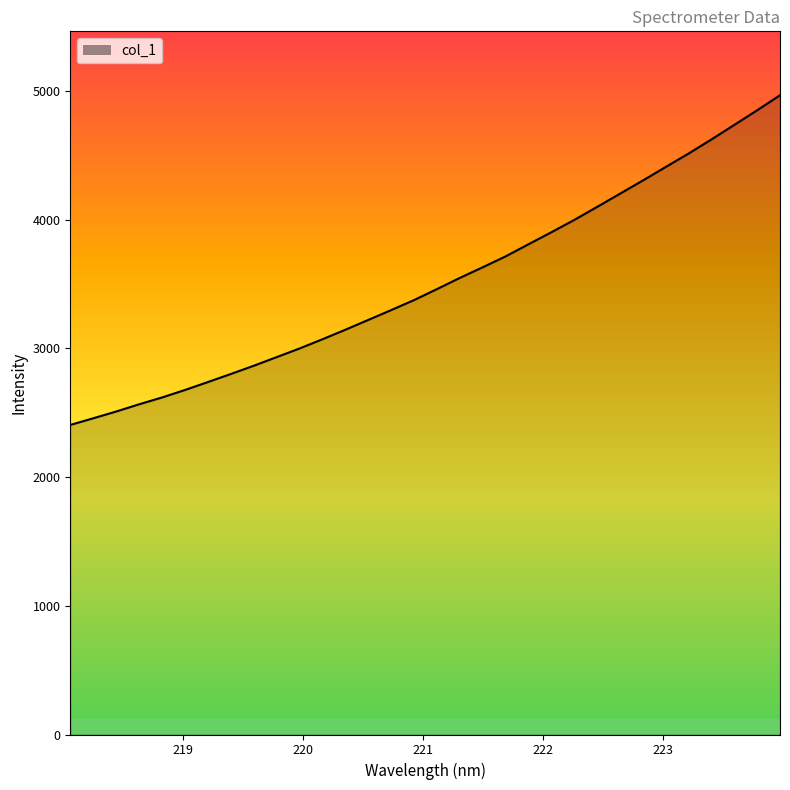

What is the minimum value shown in the chart?

2405.0